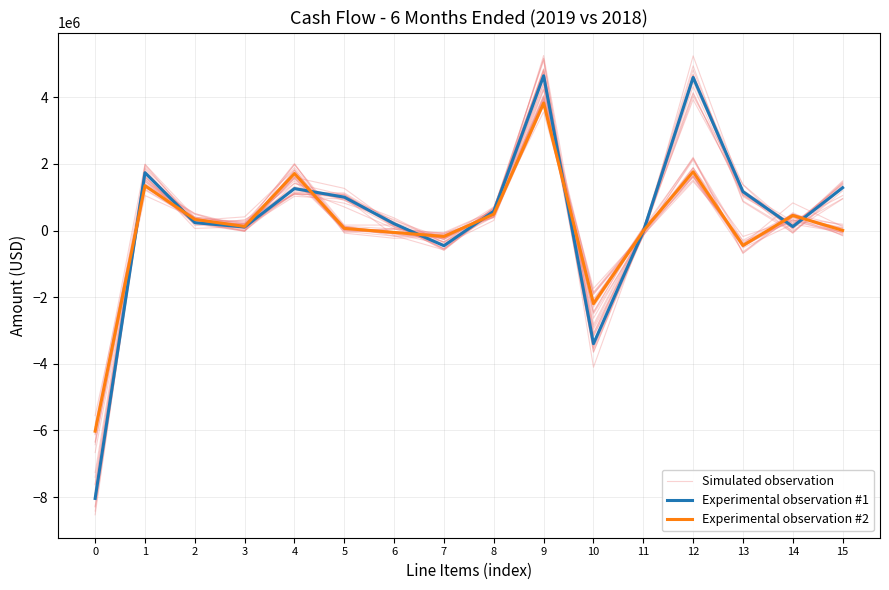

Where does the Simulated observation series first go above 519686?

1